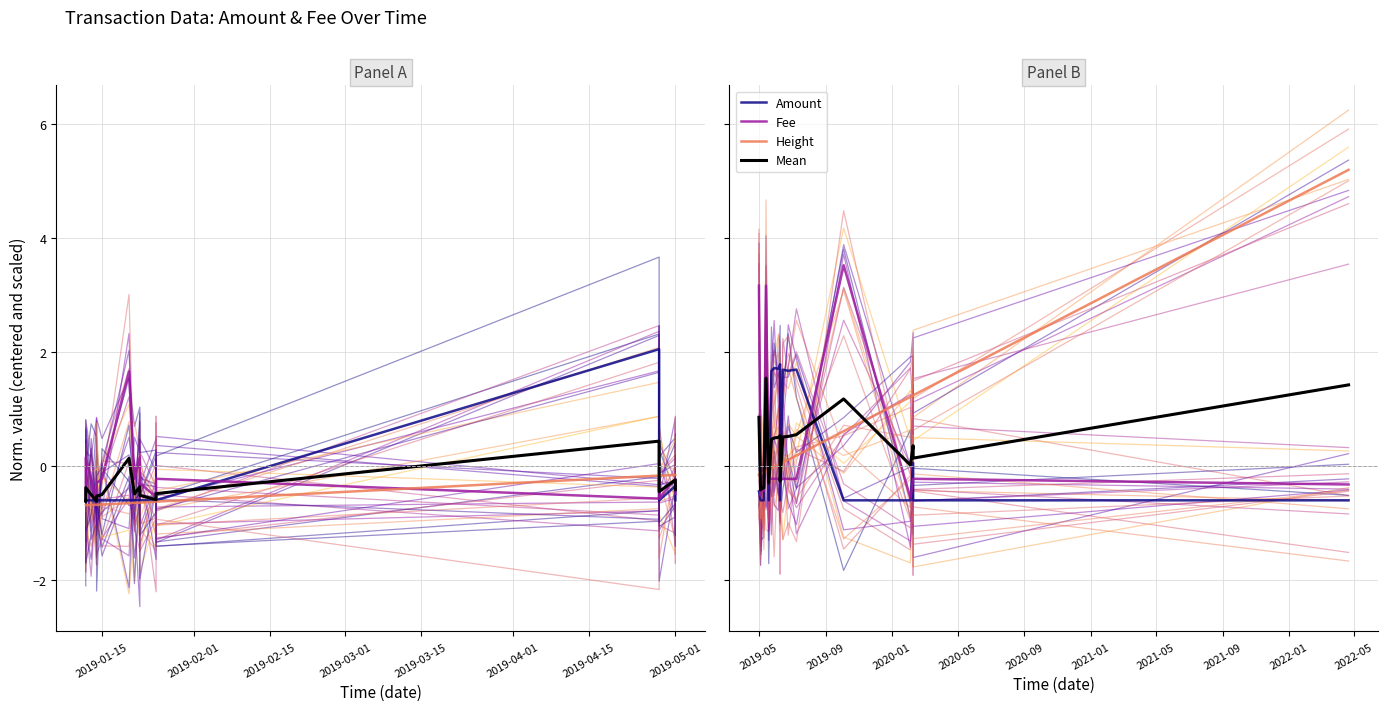

What is the label of the 17th point from the right?

2019-03-01